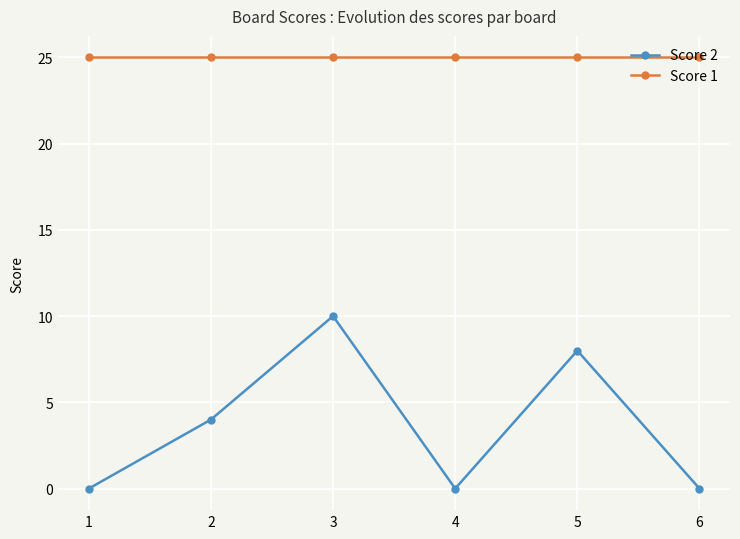

Read the Score 1 value at 2.

25